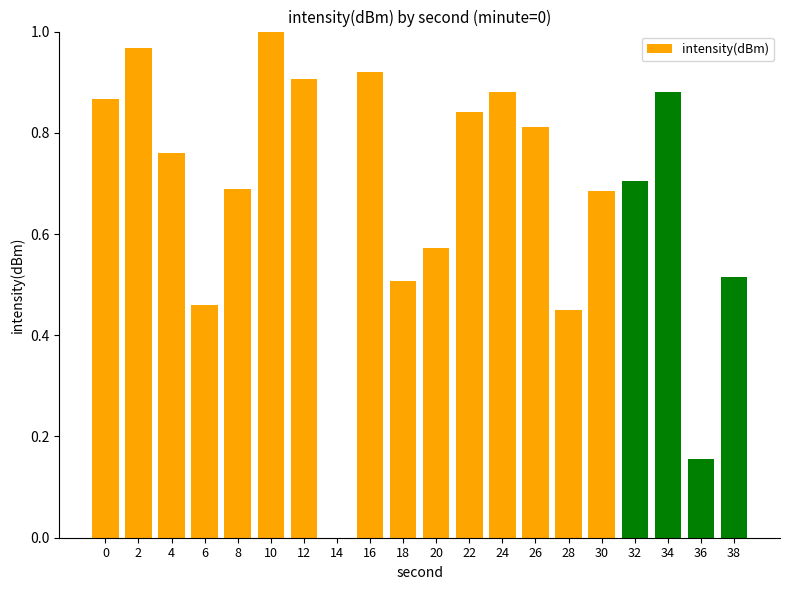

What is the sum of all values?

13.6